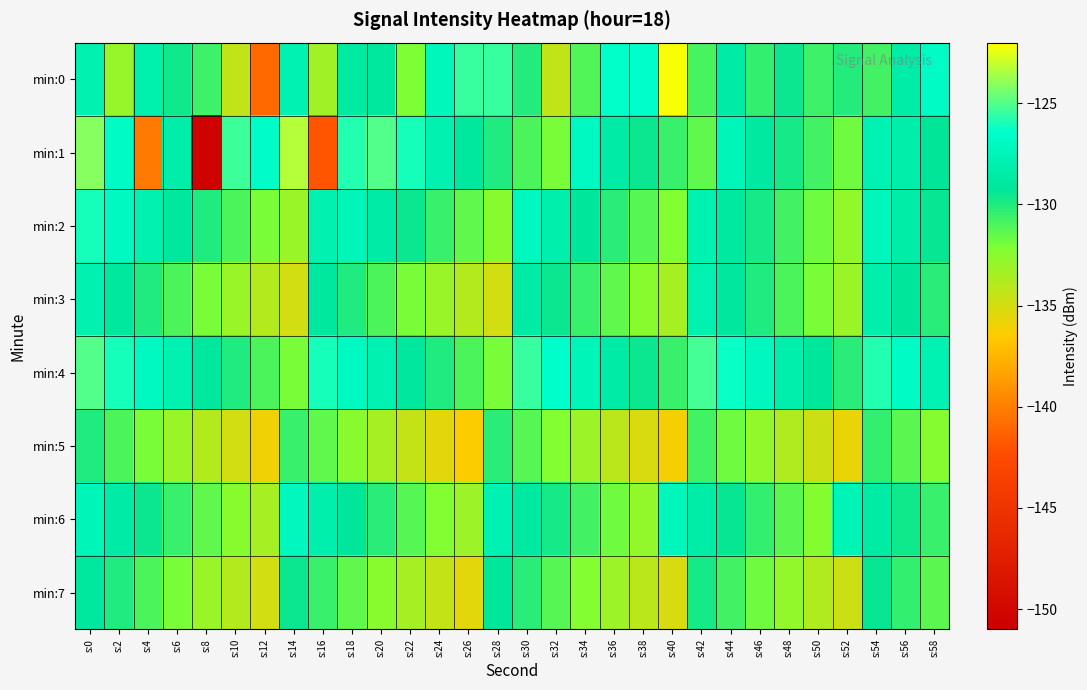

At how many categories does at least one series exceed -126?

11